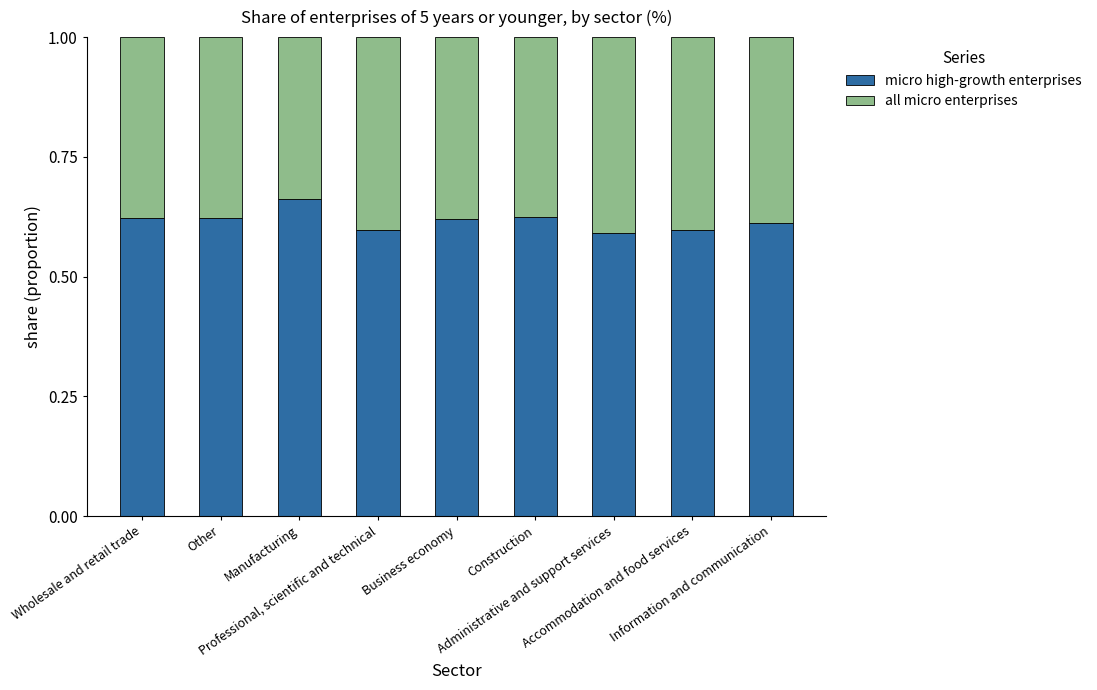

How many micro high-growth enterprises values are between 0 and 1?

9